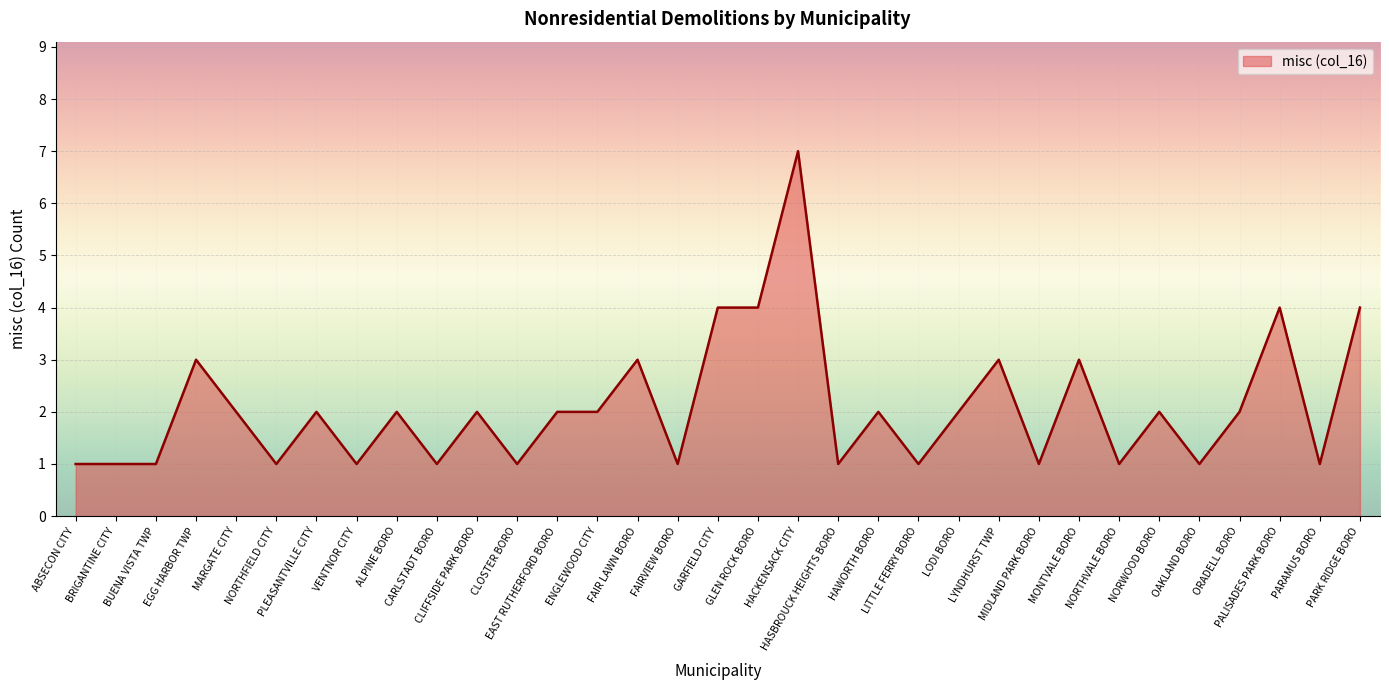

What is the difference between the maximum and minimum values?

6